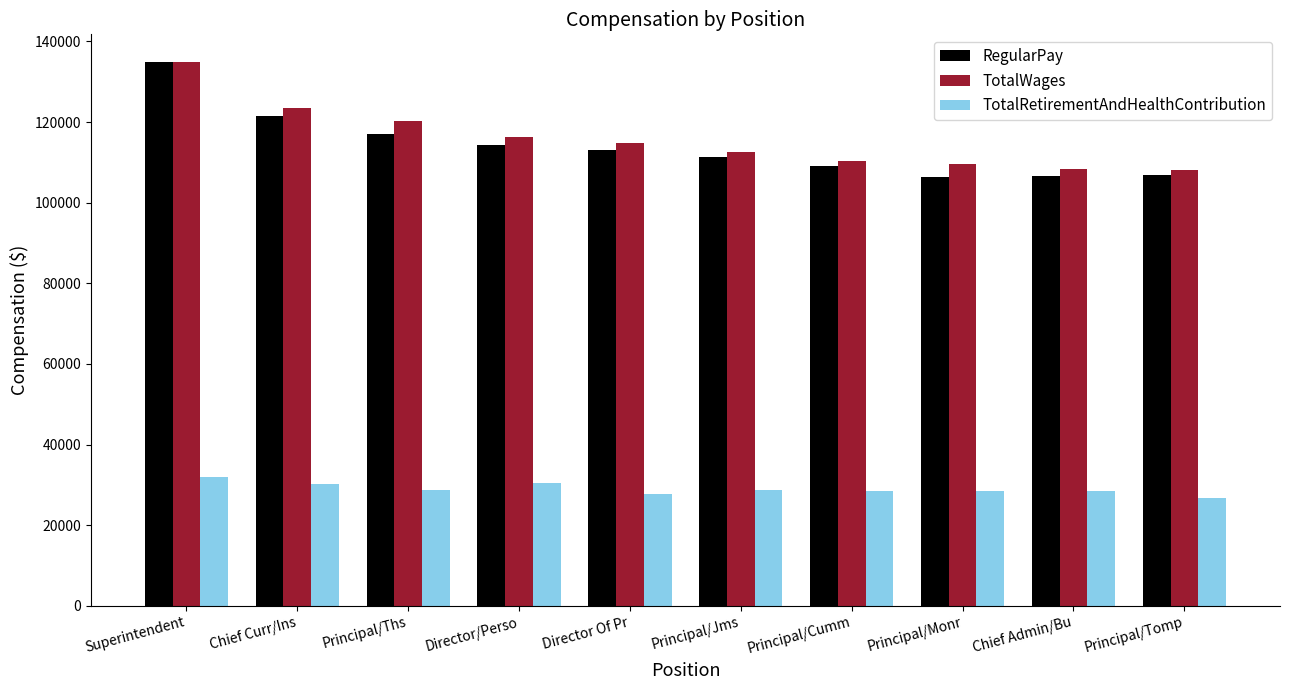

What is the smallest value displayed?

26630